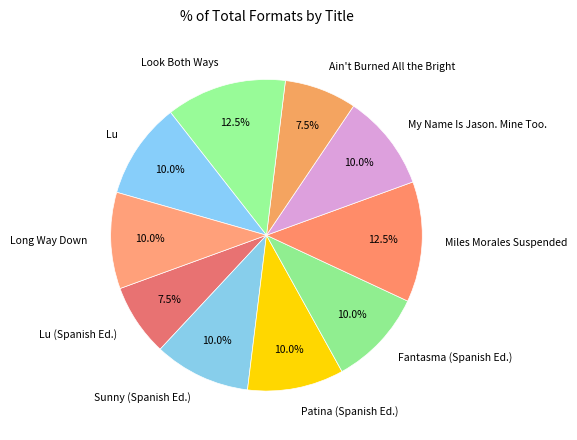

Is the sum of Sunny (Spanish Ed.) and Long Way Down greater than half?

No